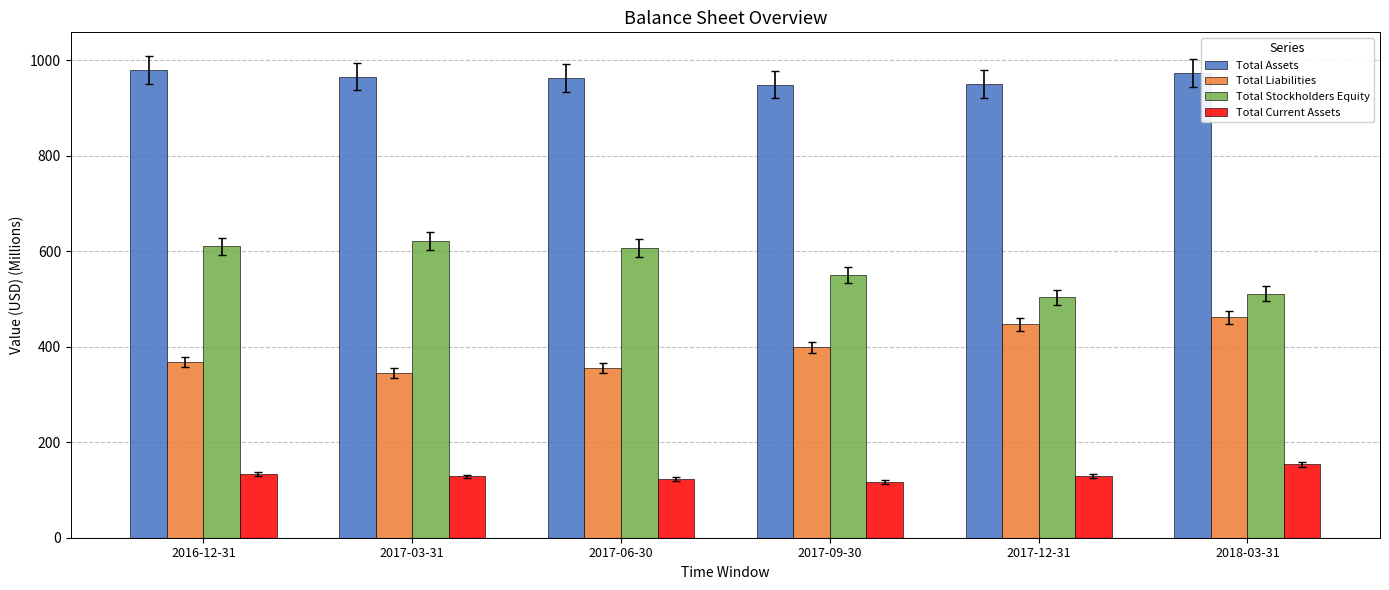

What is the maximum value shown in the chart?

979.1